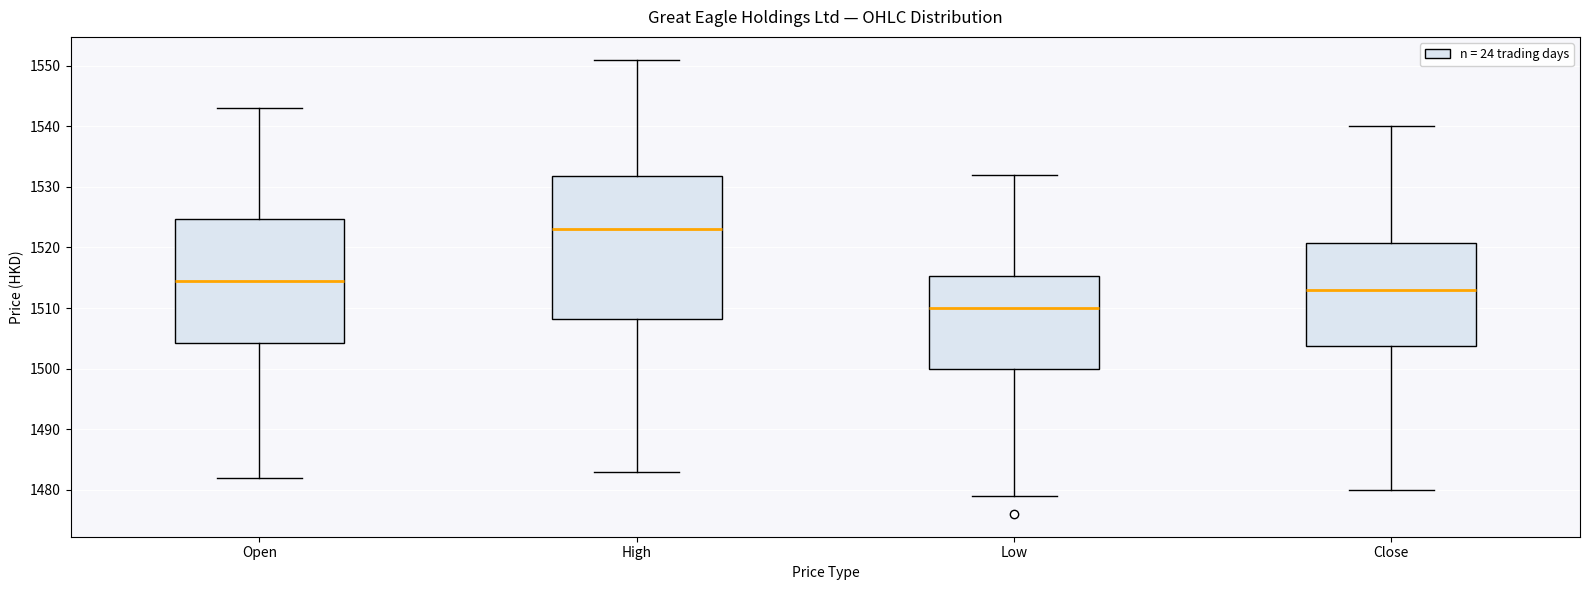

Which box's median line is the lowest?

Low